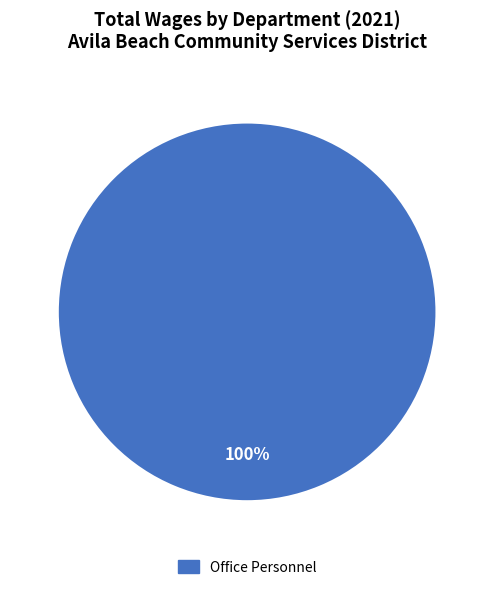

Is there any slice that represents more than half of the pie?

Yes